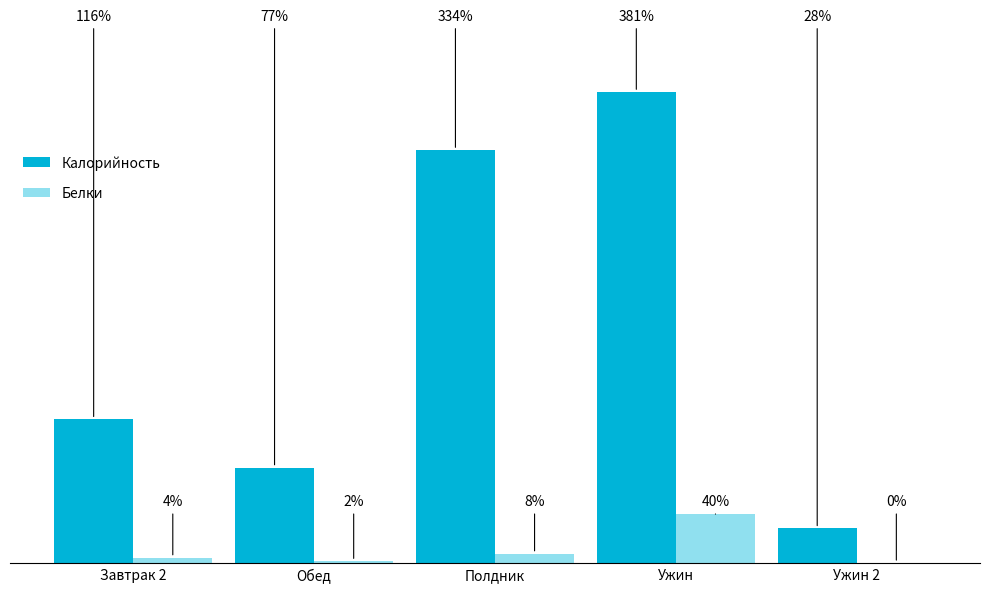

At which label does Белки reach its peak?

Ужин